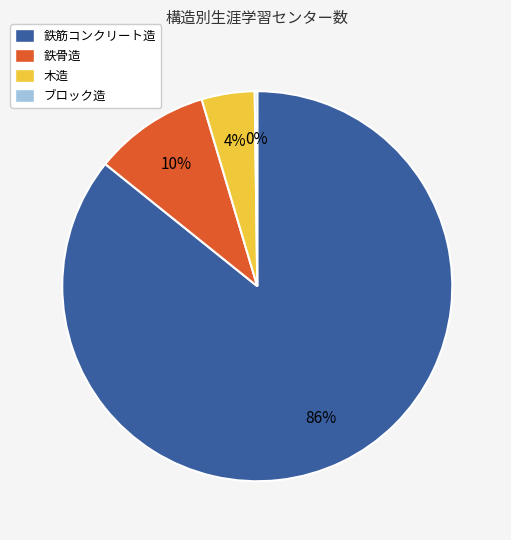

Is it true that 鉄骨造 is 10% of the pie?

True